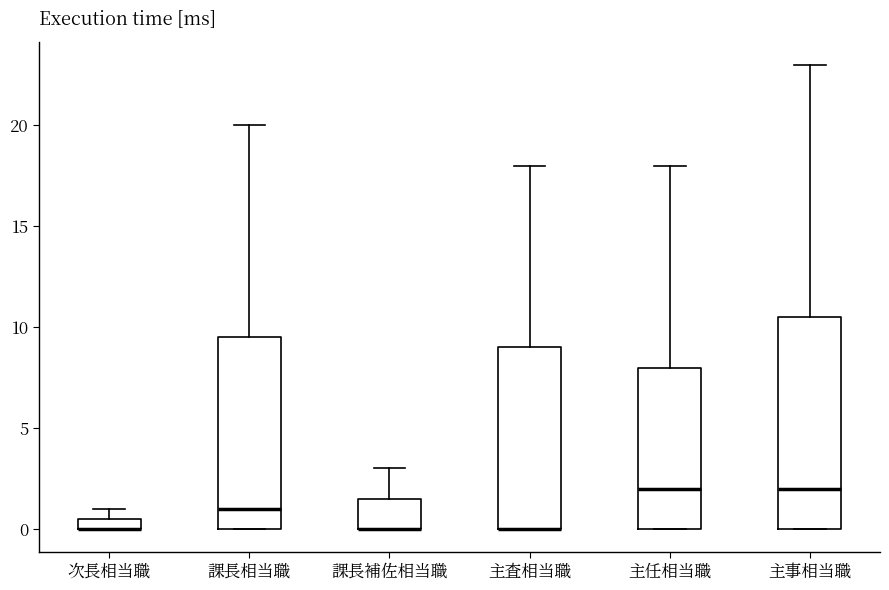

Which box is the tallest, from its lower edge to its upper edge?

主事相当職